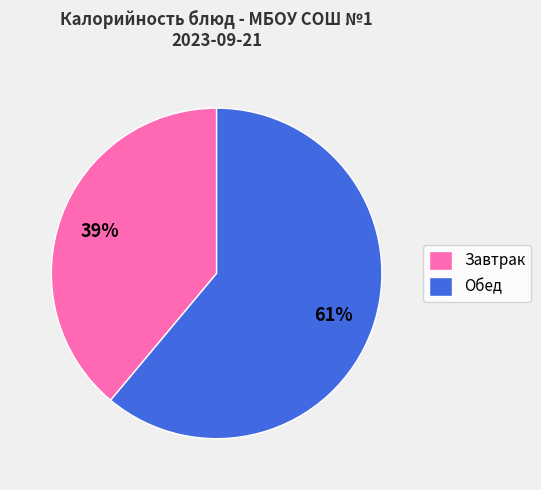

Count the number of slices in the pie.

2